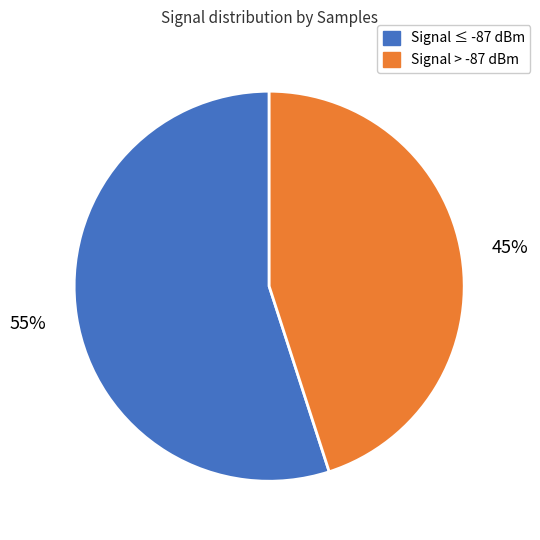

How many segments does this pie chart have?

2